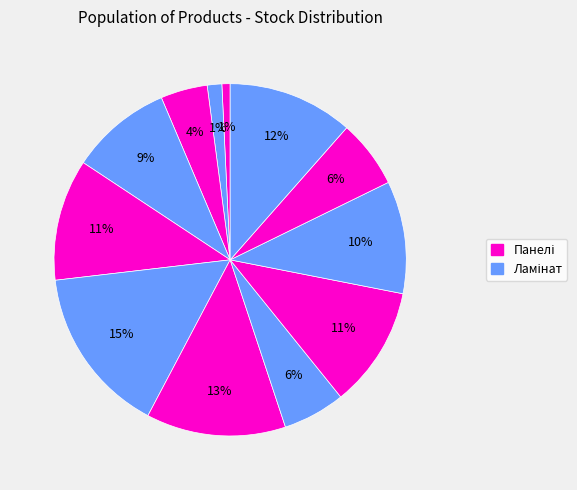

How many segments does this pie chart have?

12